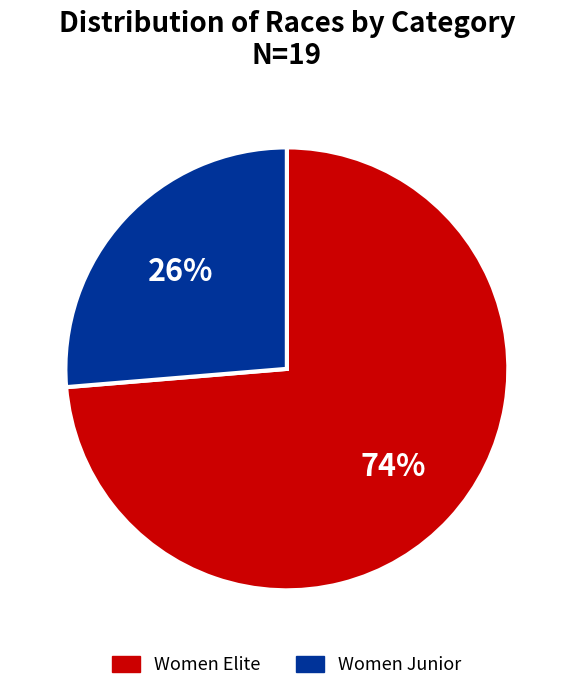

Rank the categories by value from highest to lowest.

Women Elite, Women Junior